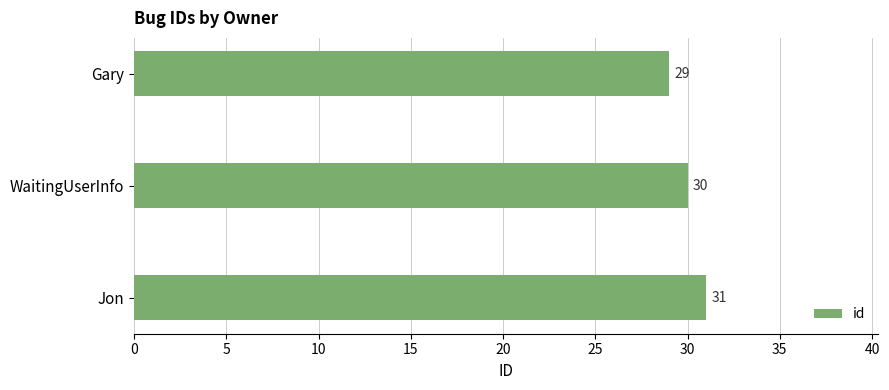

The value at WaitingUserInfo is 30. True or false?

True